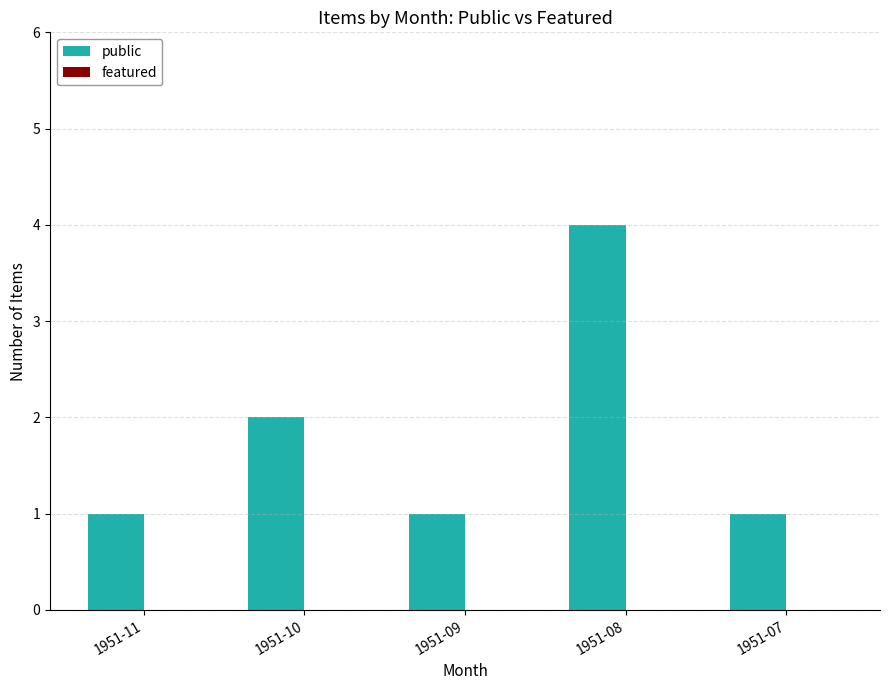

How many bars are there in total?

5